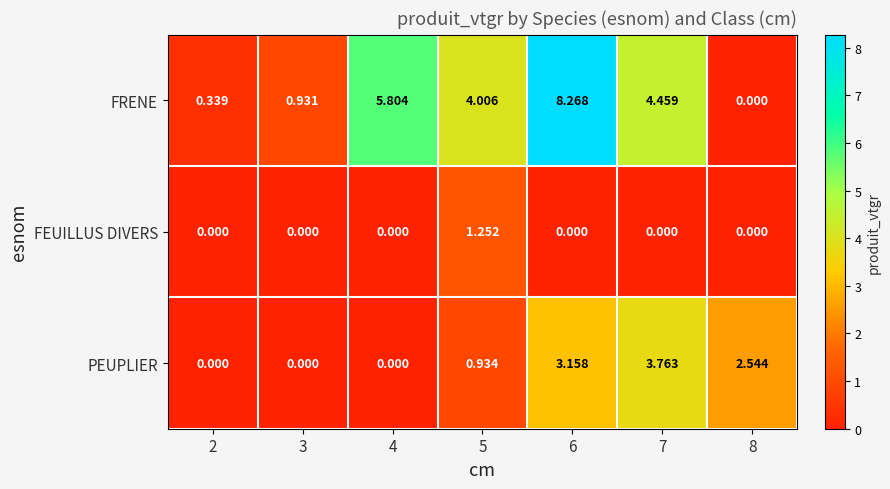

Rank the series by their average value, from lowest to highest.

FEUILLUS DIVERS, PEUPLIER, FRENE